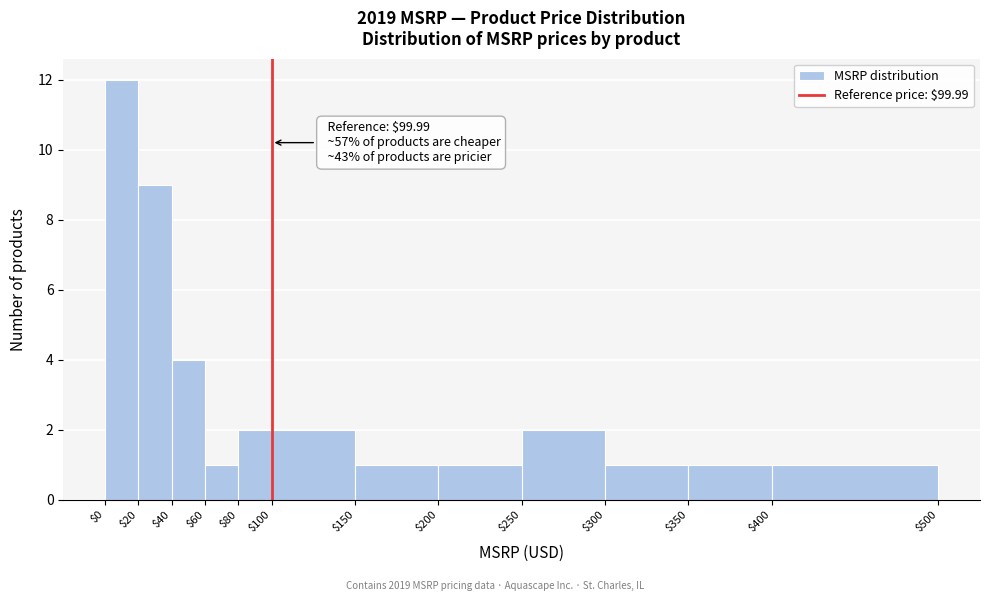

Over which range of the x-axis is the bar tallest?

$0 to $20